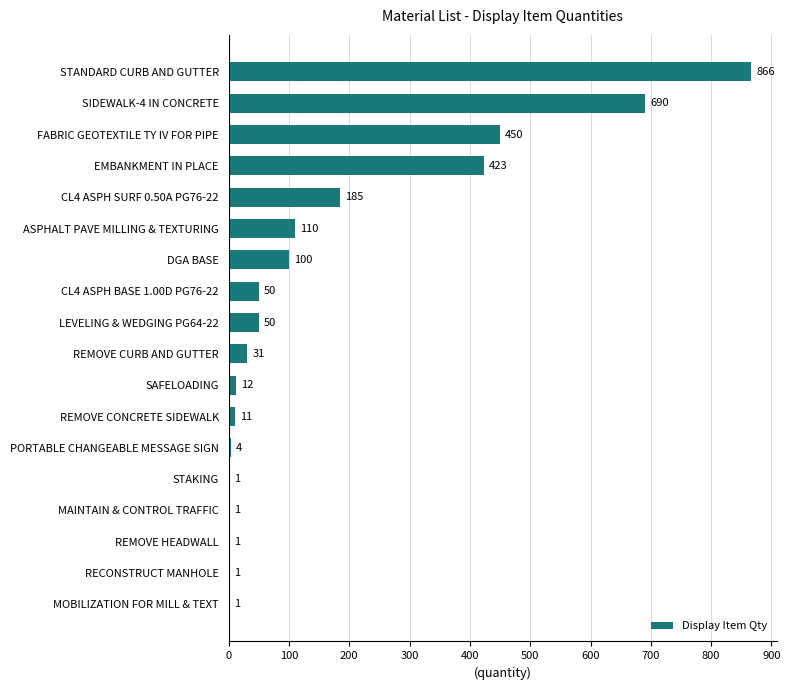

The value at MOBILIZATION FOR MILL & TEXT is 1. True or false?

True